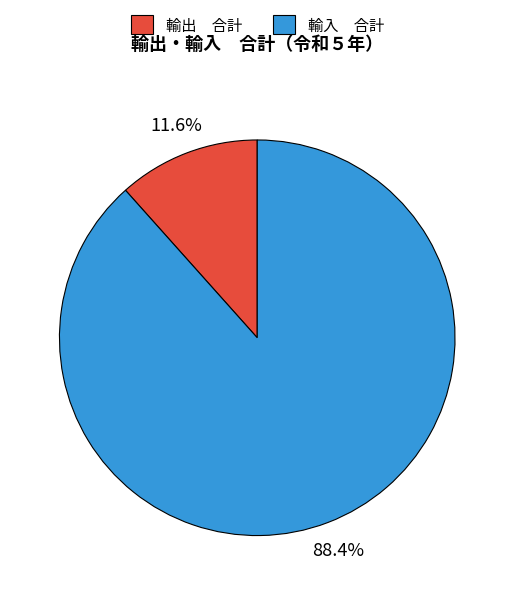

What is the ratio of the value at 輸入 合計 to the value at 輸出 合計?

7.6